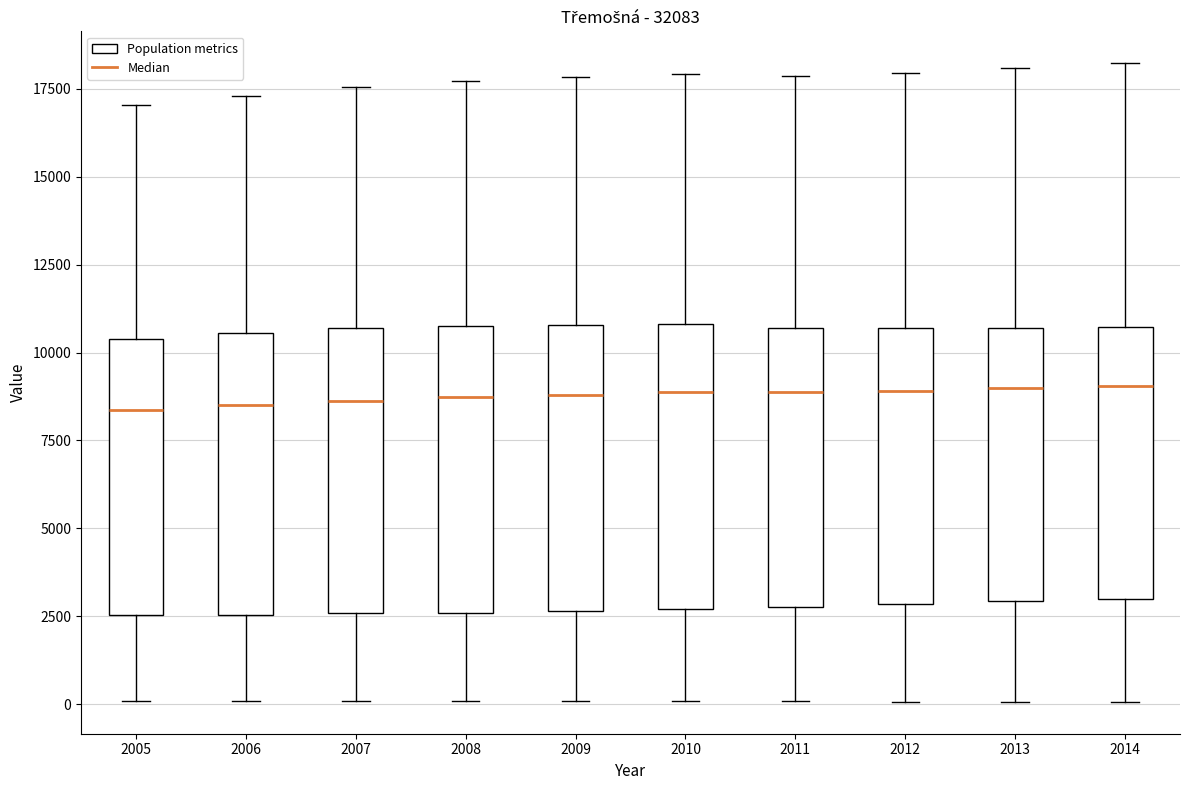

Reading left to right, transcribe this box plot: for each box, give where its median line is, the range the box spans, and where its two whiskers end, as read against the y-axis. The values are not printed on the chart, so give them approximately, as read against the axis.

2005: median 8500, box 2500 to 10500, whiskers 0 to 17000
2006: median 8500, box 2500 to 10500, whiskers 0 to 17500
2007: median 8500, box 2500 to 10500, whiskers 0 to 17500
2008: median 8500, box 2500 to 11000, whiskers 0 to 17500
2009: median 9000, box 2500 to 11000, whiskers 0 to 18000
2010: median 9000, box 2500 to 11000, whiskers 0 to 18000
2011: median 9000, box 3000 to 10500, whiskers 0 to 18000
2012: median 9000, box 3000 to 10500, whiskers 0 to 18000
2013: median 9000, box 3000 to 10500, whiskers 0 to 18000
2014: median 9000, box 3000 to 10500, whiskers 0 to 18000